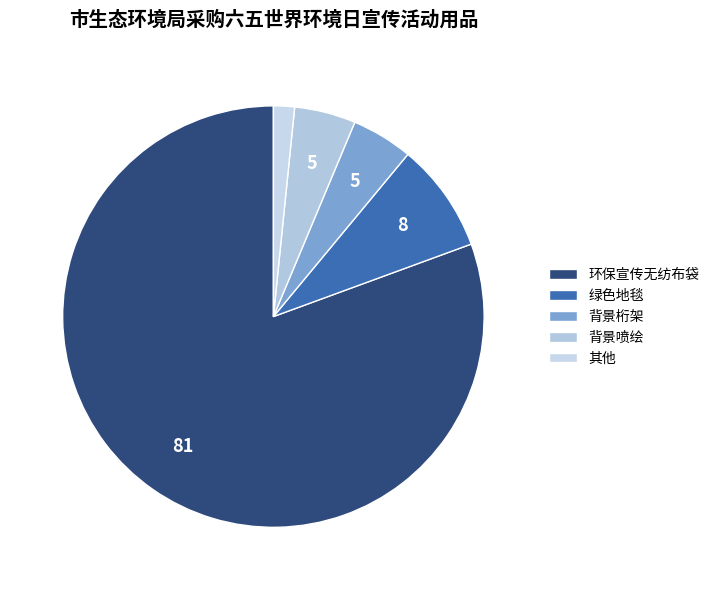

Which category has the smallest portion of the pie?

其他